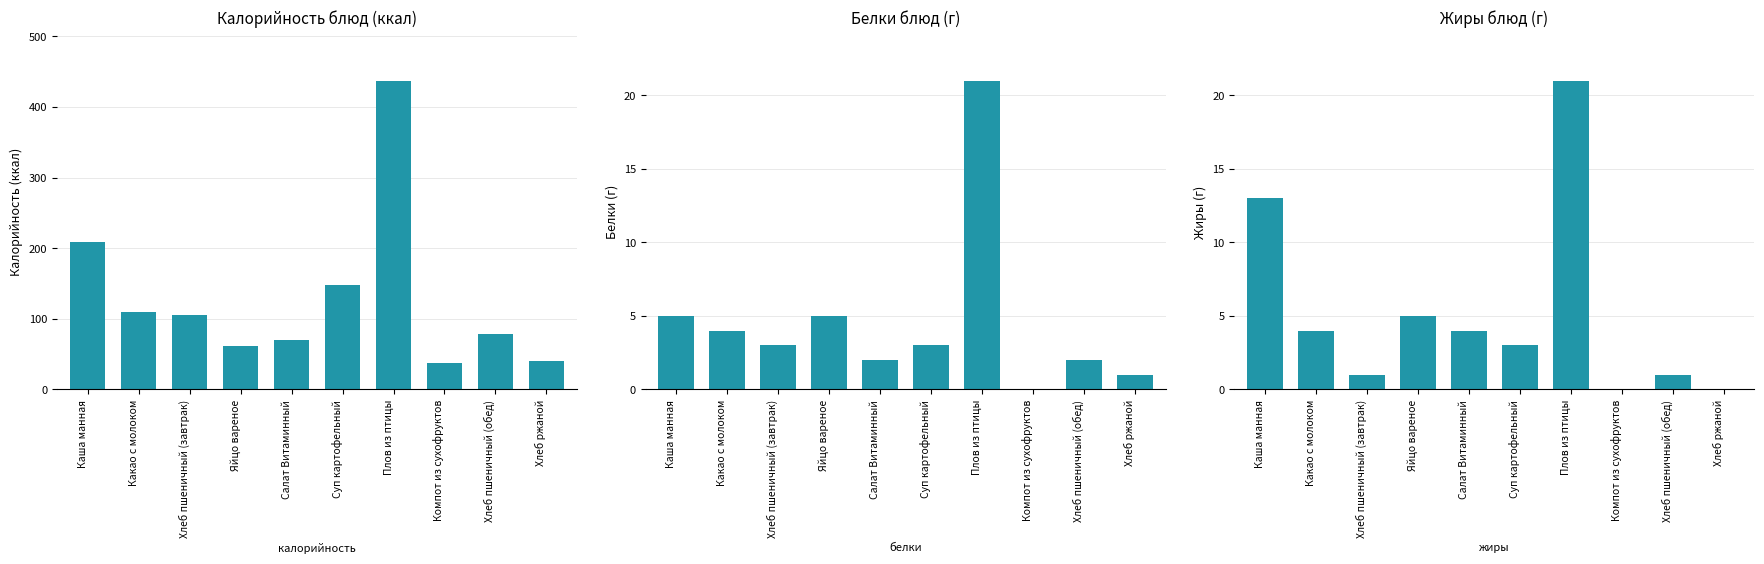

What is the label of the 5th bar from the left?

Салат Витаминный